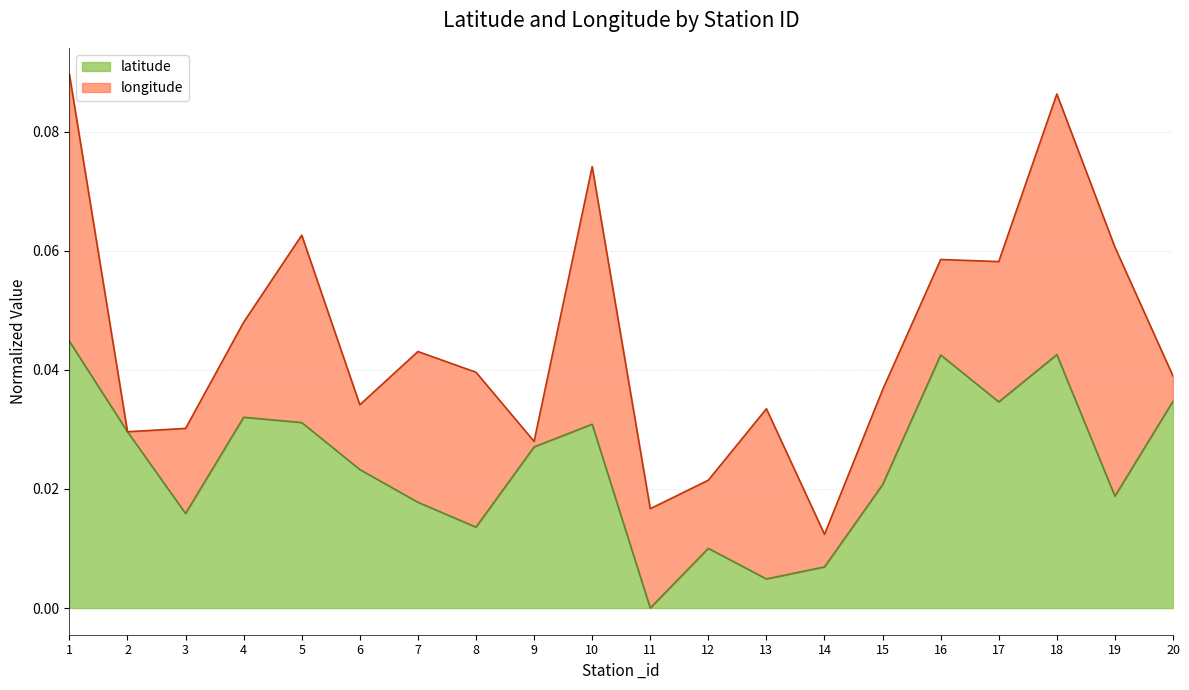

True or false: latitude has a value of 0.1 at 20.

False